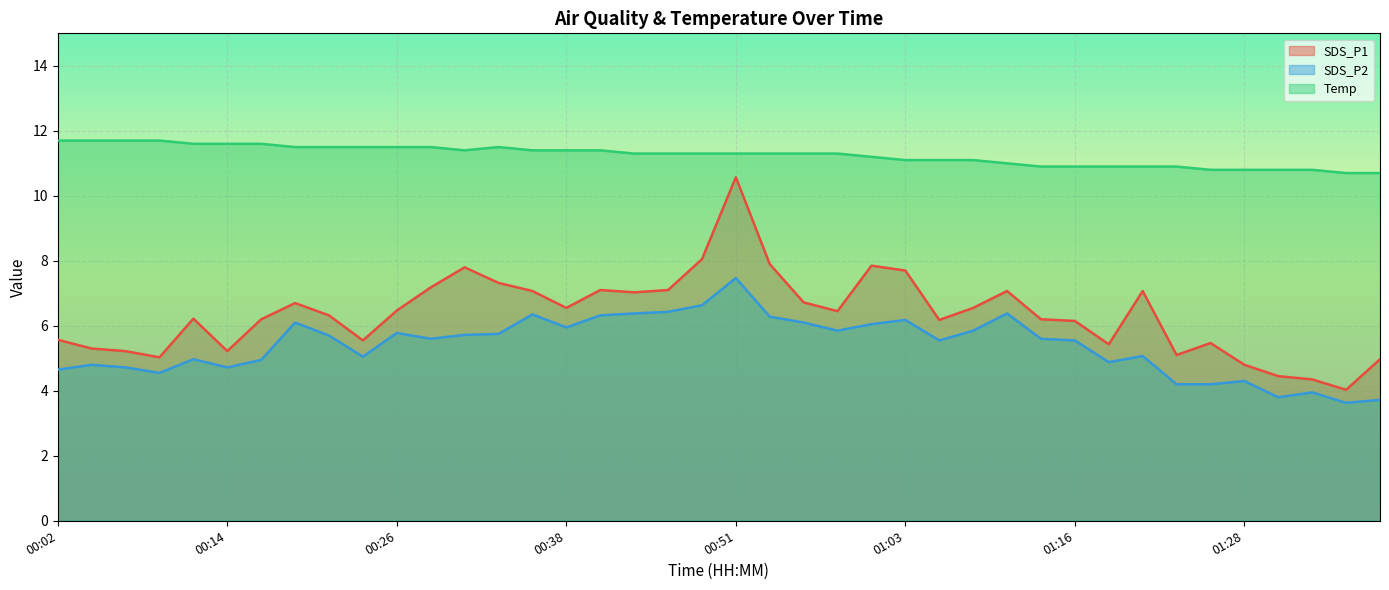

How many categories are shown in the chart?

40